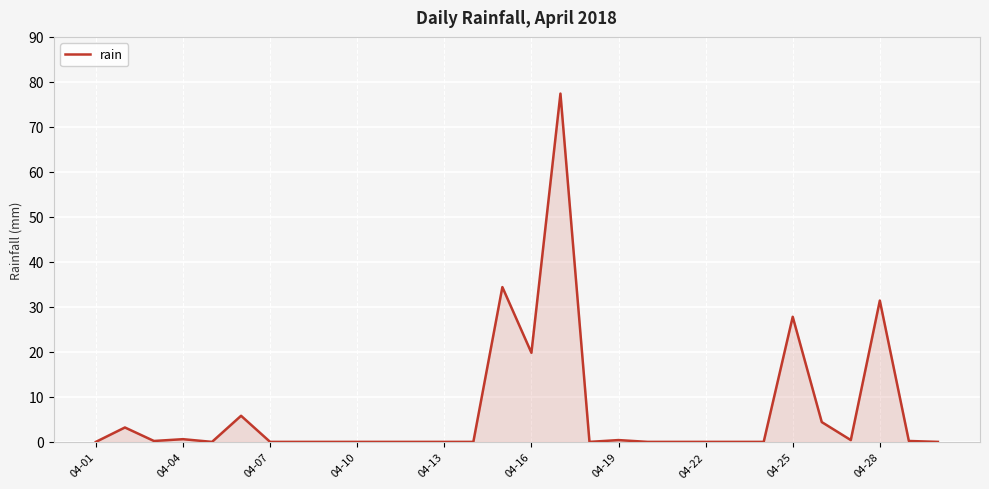

Does the chart display data point markers on the line(s)?

No